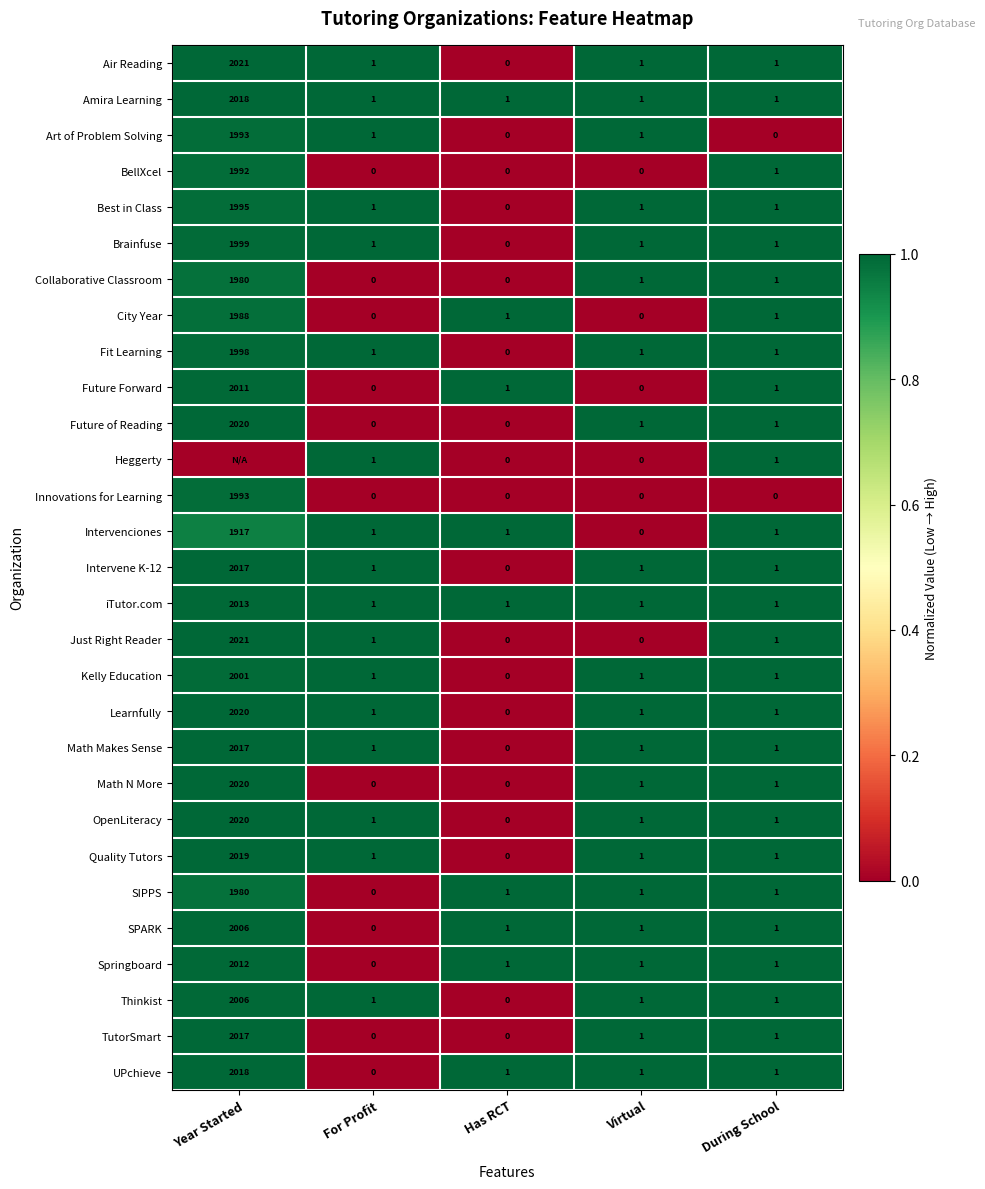

Which category has the highest value in the Quality Tutors series?

Year Started